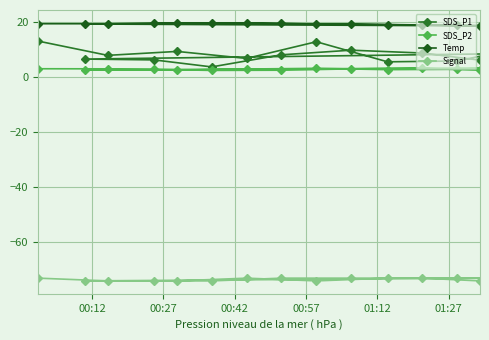

What is the value of the SDS_P1 point at the 14th from the left?

8.8